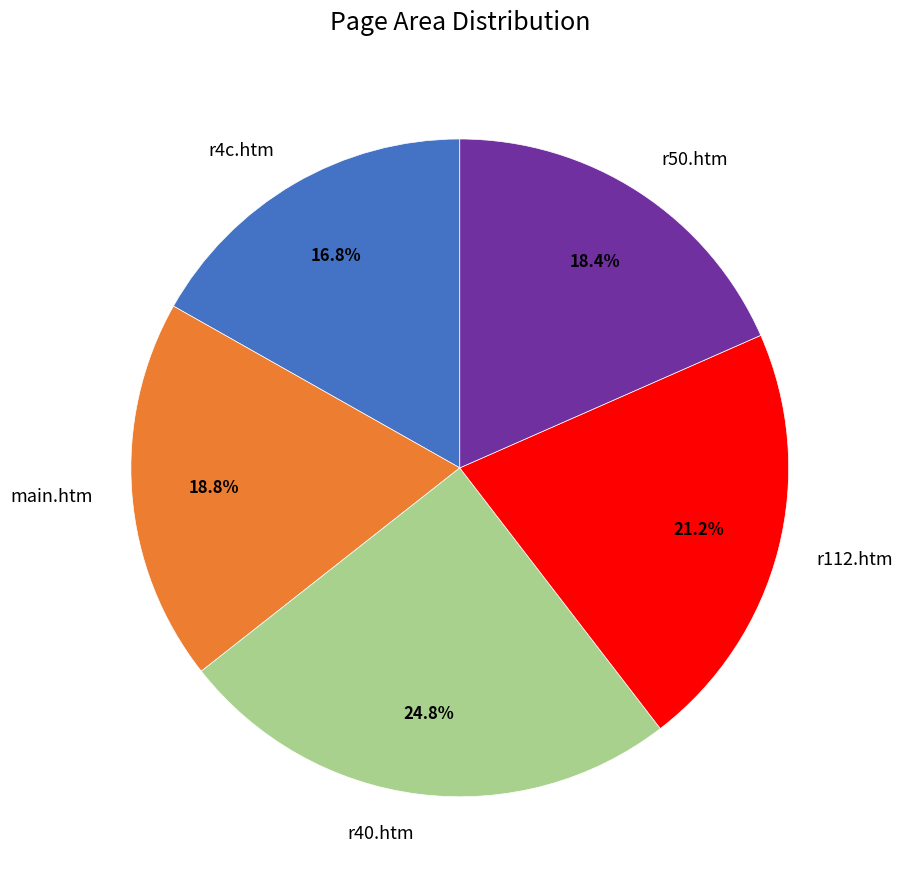

Does r40.htm represent more than half of the total?

No